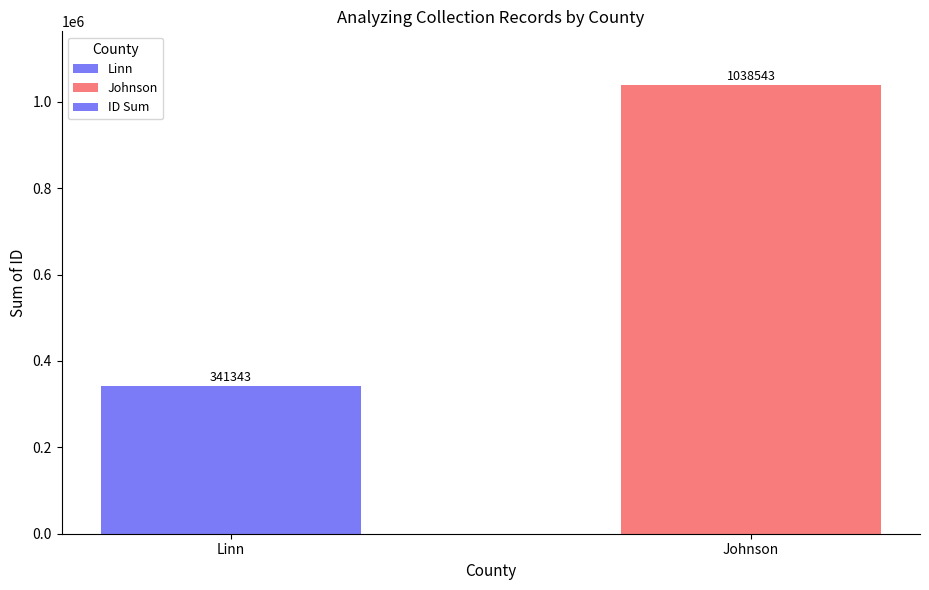

True or false: the data shows 341343 at Linn.

True